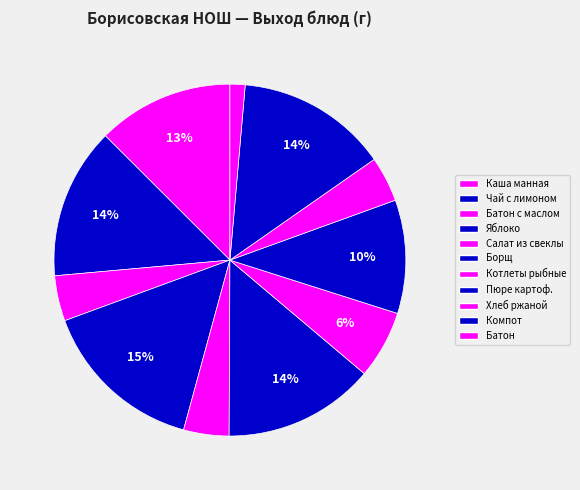

What is the smallest slice in the pie chart?

Батон